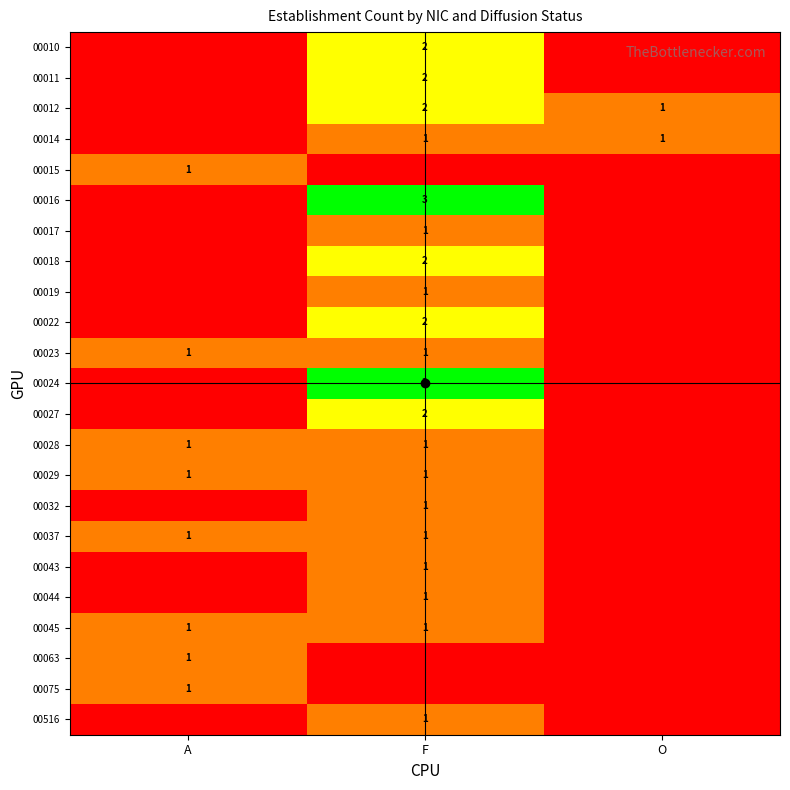

True or false: 00019 has a value of 0 at F.

False